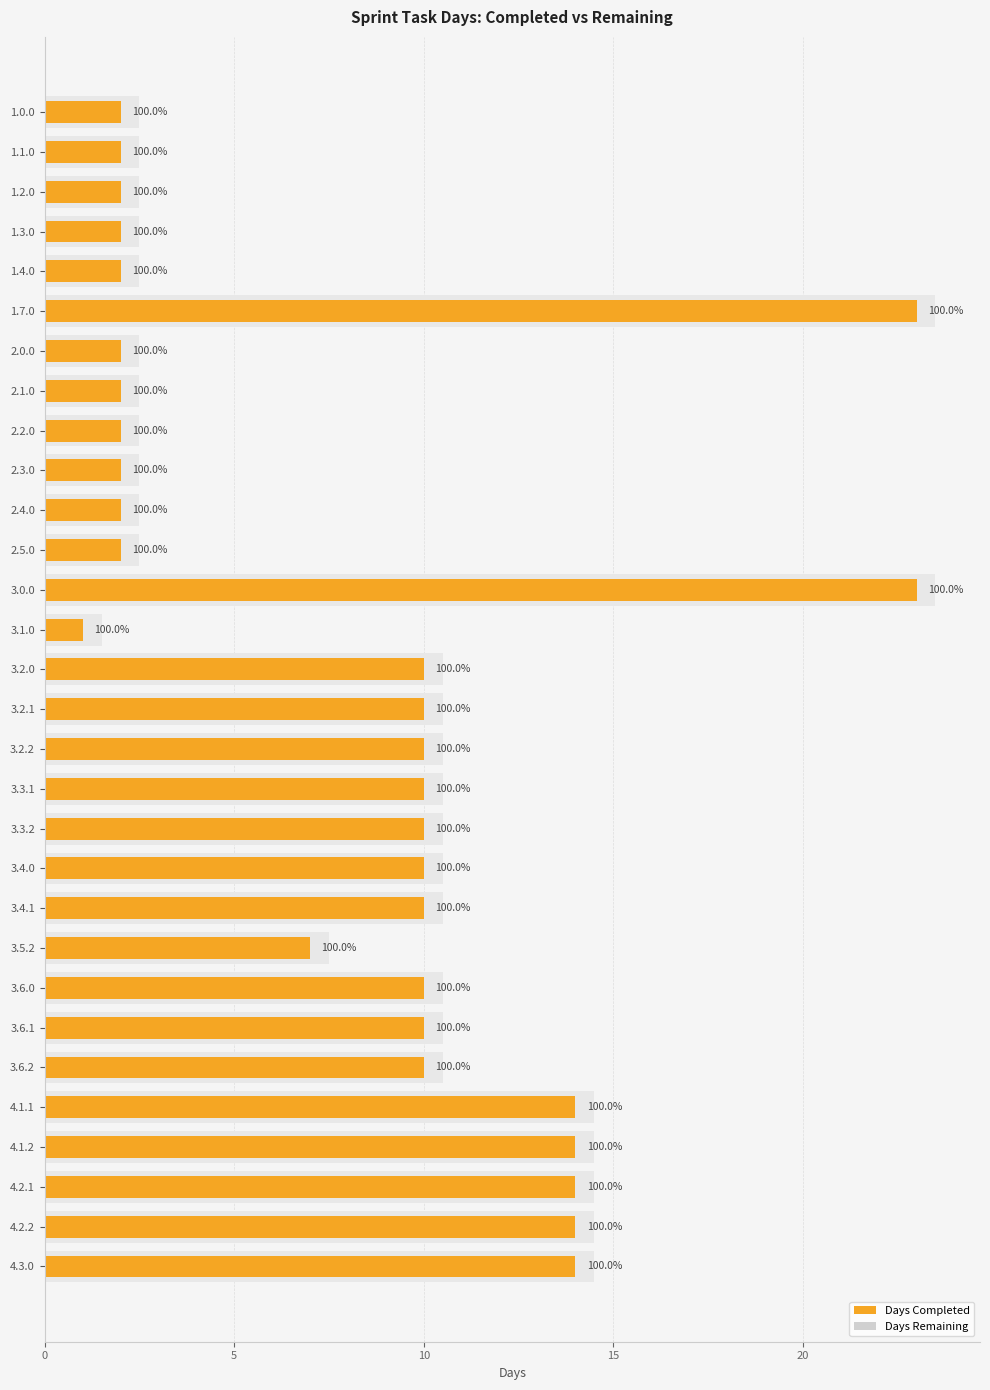

List the series in order of their overall mean, lowest first.

Days Remaining, Days Completed